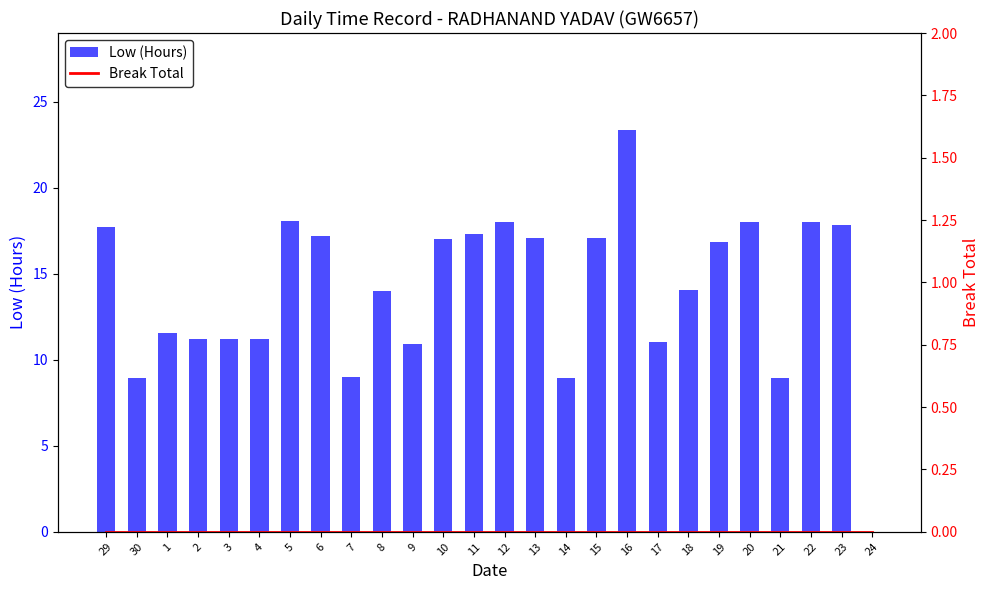

Reading left to right, transcribe all the data shown in this chart.

Low (Hours): 29=17.7	30=8.9	1=11.6	2=11.2	3=11.2	4=11.2	5=18.1	6=17.2	7=9.0	8=14.0	9=10.9	10=17.1	11=17.3	12=18.0	13=17.1	14=8.9	15=17.1	16=23.3	17=11.0	18=14.0	19=16.8	20=18.0	21=9.0	22=18.0	23=17.9	24=0.0
Break Total: 29=0.0	30=0.0	1=0.0	2=0.0	3=0.0	4=0.0	5=0.0	6=0.0	7=0.0	8=0.0	9=0.0	10=0.0	11=0.0	12=0.0	13=0.0	14=0.0	15=0.0	16=0.0	17=0.0	18=0.0	19=0.0	20=0.0	21=0.0	22=0.0	23=0.0	24=0.0